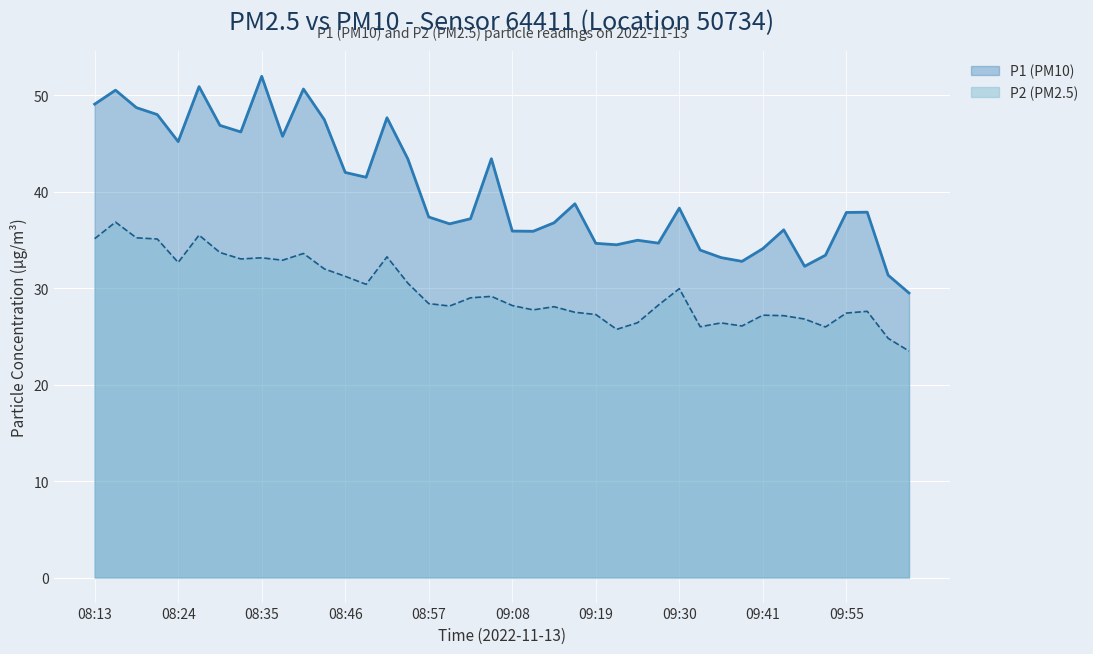

Reading right to left, list all the values displayed in this chart.

P1: 10:03=29.5	10:00=31.4	09:58=37.9	09:55=37.9	09:52=33.4	09:49=32.3	09:43=36.0	09:41=34.1	09:38=32.8	09:35=33.2	09:32=34.0	09:30=38.3	09:27=34.7	09:24=35.0	09:21=34.5	09:19=34.6	09:16=38.8	09:13=36.8	09:10=35.9	09:08=35.9	09:05=43.4	09:02=37.2	08:59=36.7	08:57=37.4	08:54=43.4	08:51=47.7	08:48=41.5	08:46=42.0	08:43=47.5	08:40=50.6	08:37=45.8	08:35=52.0	08:32=46.2	08:29=46.9	08:26=50.9	08:24=45.2	08:21=48.0	08:18=48.7	08:15=50.5	08:13=49.1
P2: 10:03=23.5	10:00=24.8	09:58=27.6	09:55=27.4	09:52=26.0	09:49=26.8	09:43=27.1	09:41=27.2	09:38=26.1	09:35=26.4	09:32=26.0	09:30=29.9	09:27=28.2	09:24=26.4	09:21=25.7	09:19=27.3	09:16=27.5	09:13=28.1	09:10=27.8	09:08=28.2	09:05=29.1	09:02=29.0	08:59=28.1	08:57=28.4	08:54=30.5	08:51=33.2	08:48=30.4	08:46=31.2	08:43=32.0	08:40=33.6	08:37=32.9	08:35=33.1	08:32=33.0	08:29=33.7	08:26=35.5	08:24=32.7	08:21=35.1	08:18=35.2	08:15=36.9	08:13=35.1